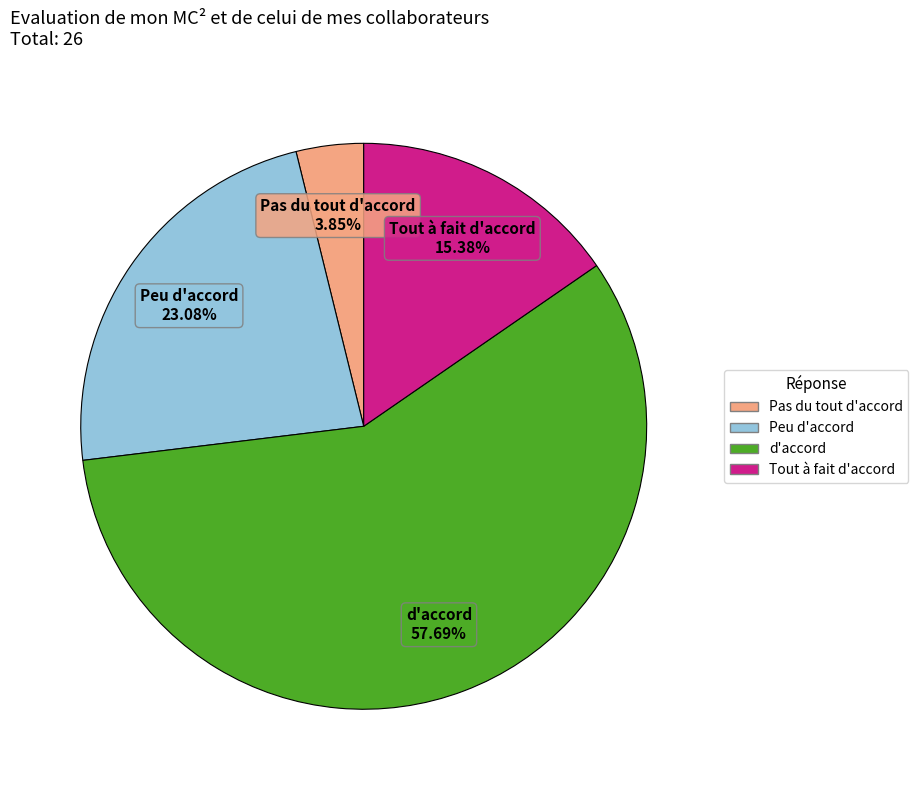

Approximately how many times larger is the value at Tout à fait d'accord compared to Pas du tout d'accord?

4.0